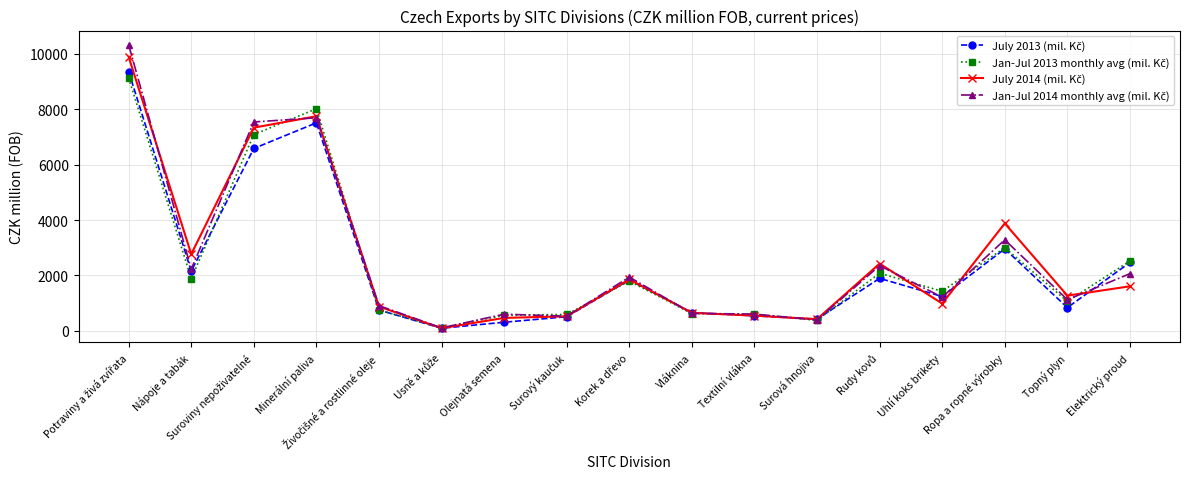

What is the maximum value shown in the chart?

10328.0